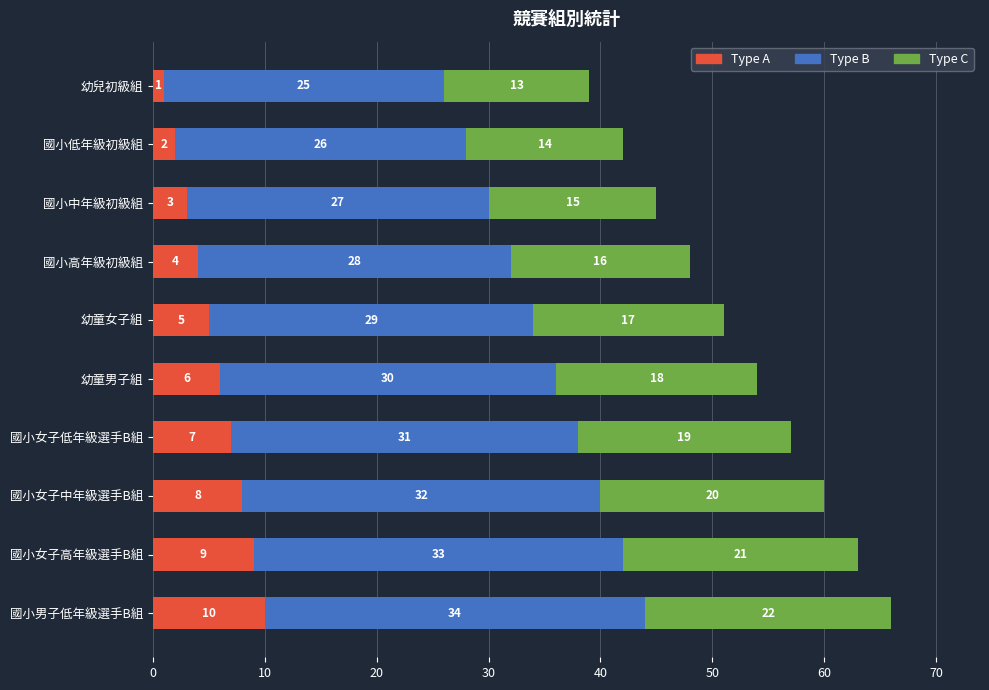

At which label does Type A reach its peak?

國小男子低年級選手B組